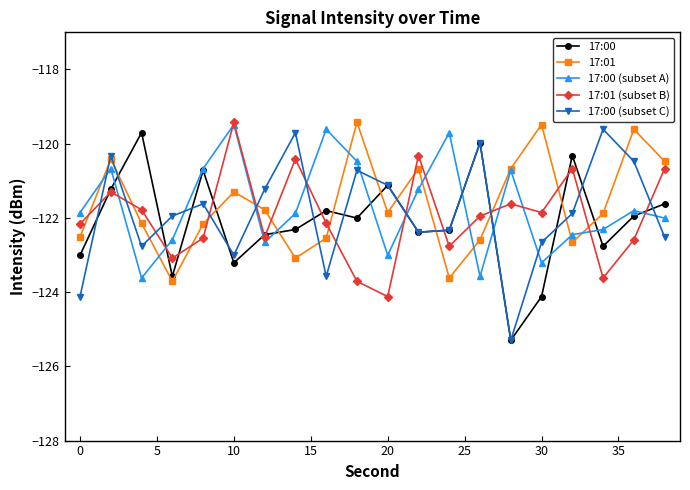

Does the chart display data point markers on the line(s)?

Yes